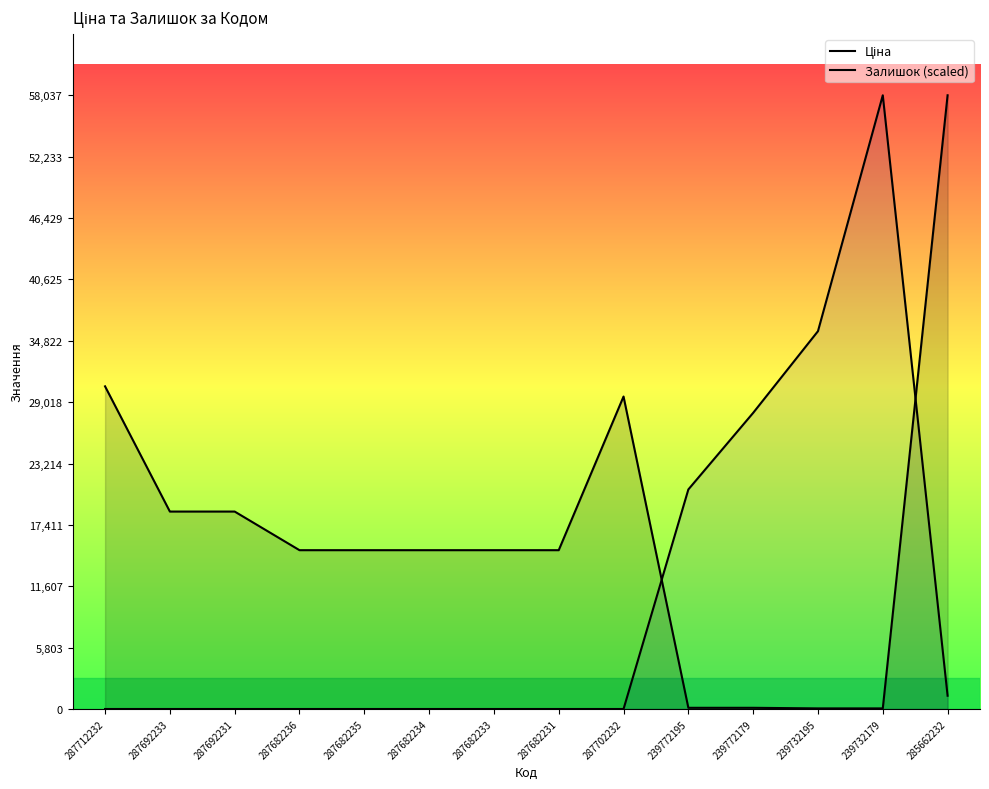

Which series ends up on top after the final intersection of Залишок (scaled) and Ціна?

Ціна